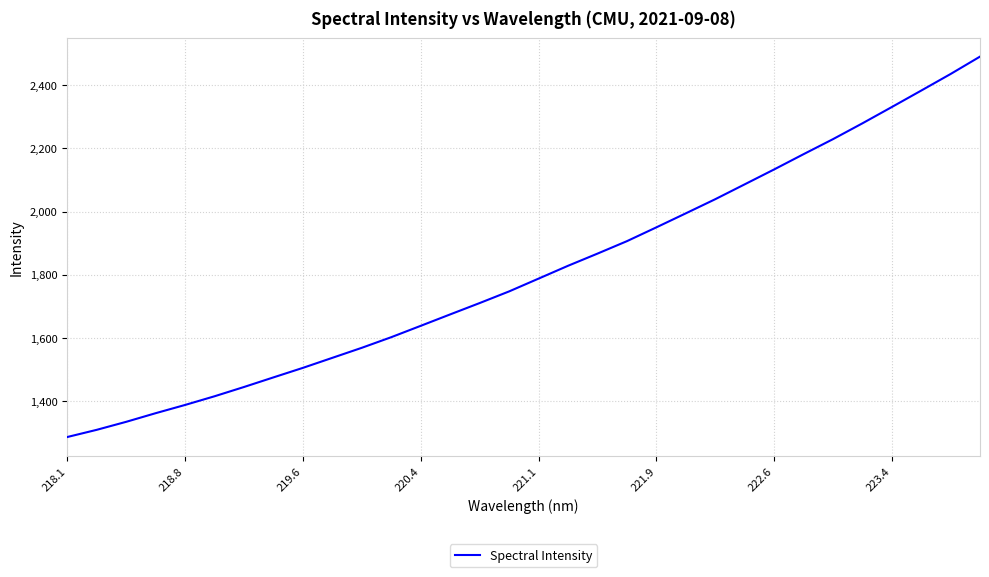

What is the minimum value shown in the chart?

1285.1